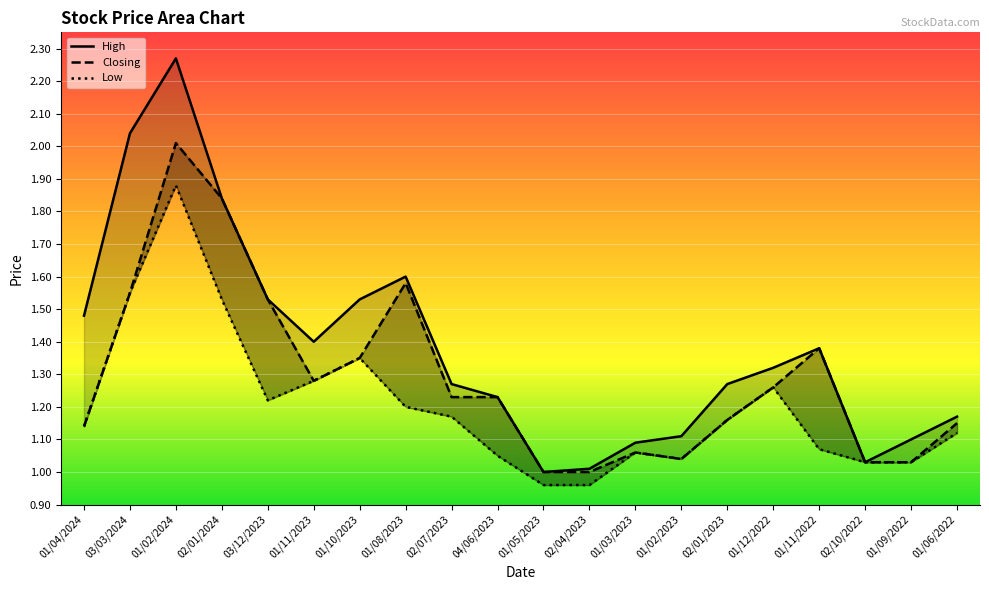

True or false: High and Closing cross at least once.

False